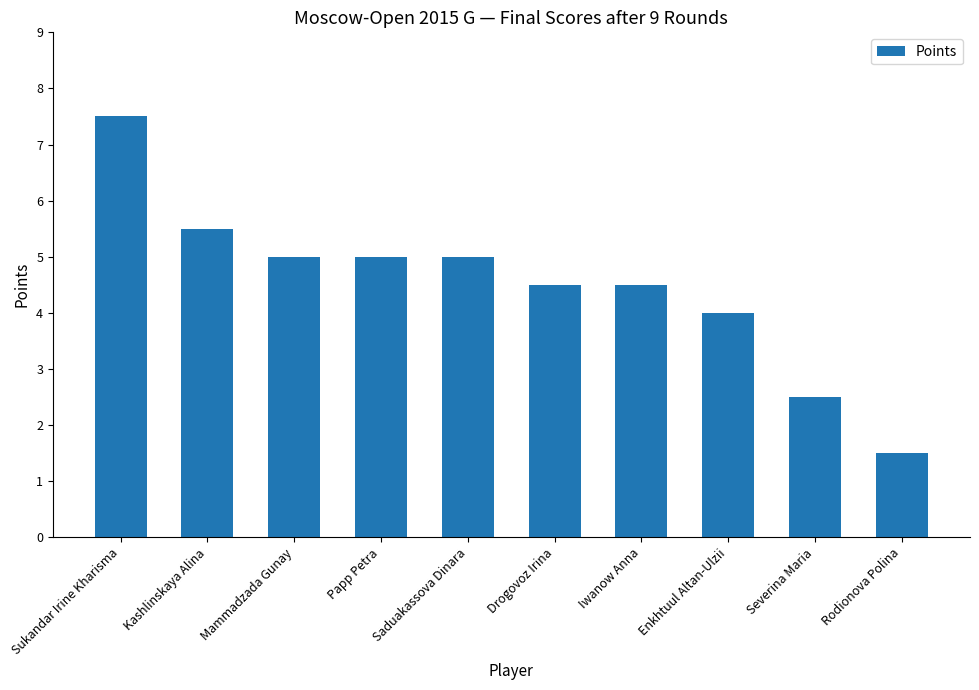

Reading right to left, transcribe all the data shown in this chart.

1.5	2.5	4.0	4.5	4.5	5.0	5.0	5.0	5.5	7.5